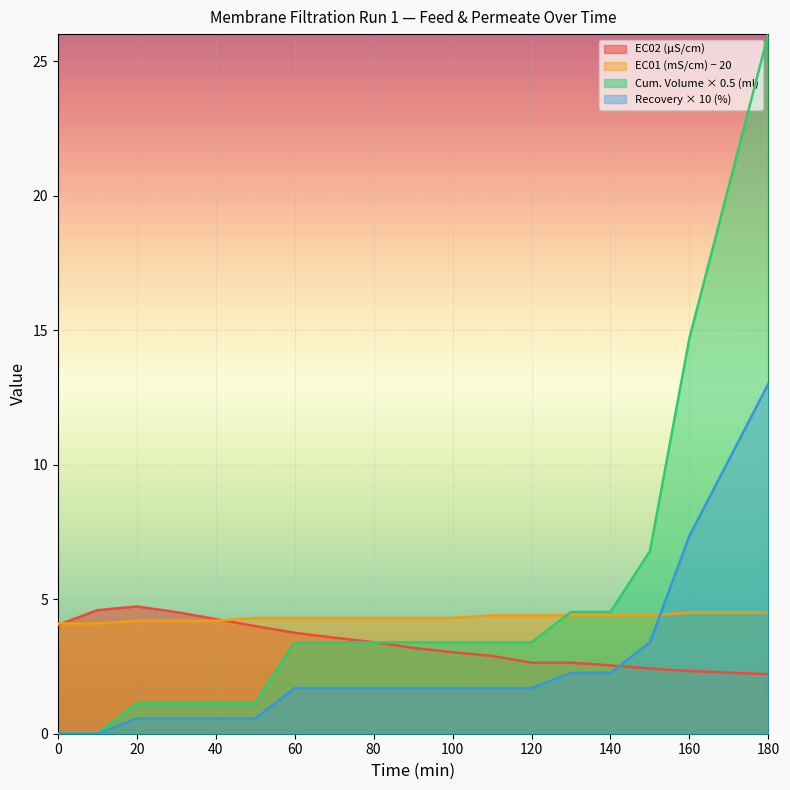

Reading right to left, list all the values displayed in this chart.

EC02 (µS/cm): 180=2.2	170=2.3	160=2.3	150=2.4	140=2.5	130=2.6	120=2.6	110=2.9	100=3.0	90=3.2	80=3.4	70=3.6	60=3.8	50=4.0	40=4.3	30=4.5	20=4.7	10=4.6	0=4.0
EC01 (mS/cm): 180=4.5	170=4.5	160=4.5	150=4.4	140=4.4	130=4.4	120=4.4	110=4.4	100=4.3	90=4.3	80=4.3	70=4.3	60=4.3	50=4.3	40=4.2	30=4.2	20=4.2	10=4.1	0=4.1
Cum. Volume (ml): 180=26.0	170=20.4	160=14.7	150=6.8	140=4.5	130=4.5	120=3.4	110=3.4	100=3.4	90=3.4	80=3.4	70=3.4	60=3.4	50=1.1	40=1.1	30=1.1	20=1.1	10=0.0	0=0.0
Recovery: 180=13.0	170=10.2	160=7.4	150=3.4	140=2.3	130=2.3	120=1.7	110=1.7	100=1.7	90=1.7	80=1.7	70=1.7	60=1.7	50=0.6	40=0.6	30=0.6	20=0.6	10=0.0	0=0.0